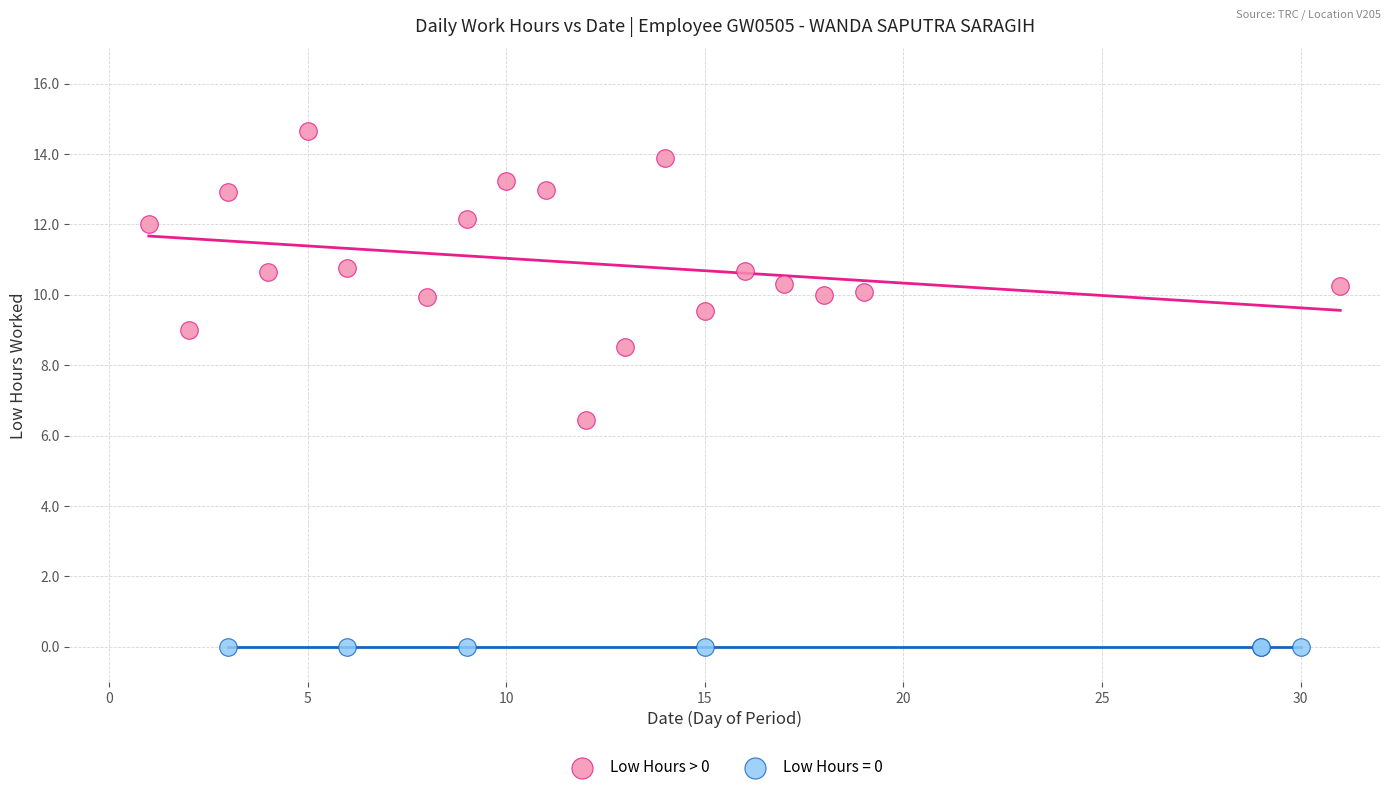

Which series reaches the minimum Y coordinate?

Low Hours = 0